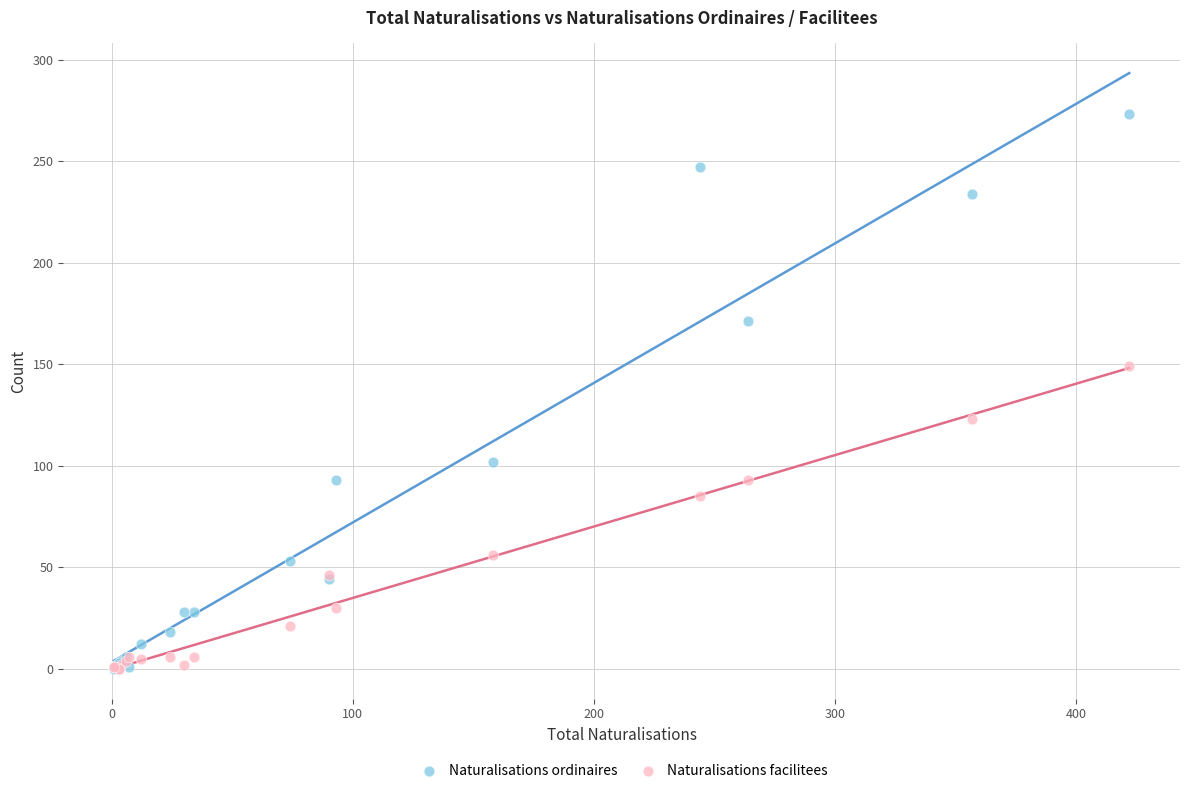

What are all the series names shown in the legend?

Naturalisations ordinaires, Naturalisations facilitees